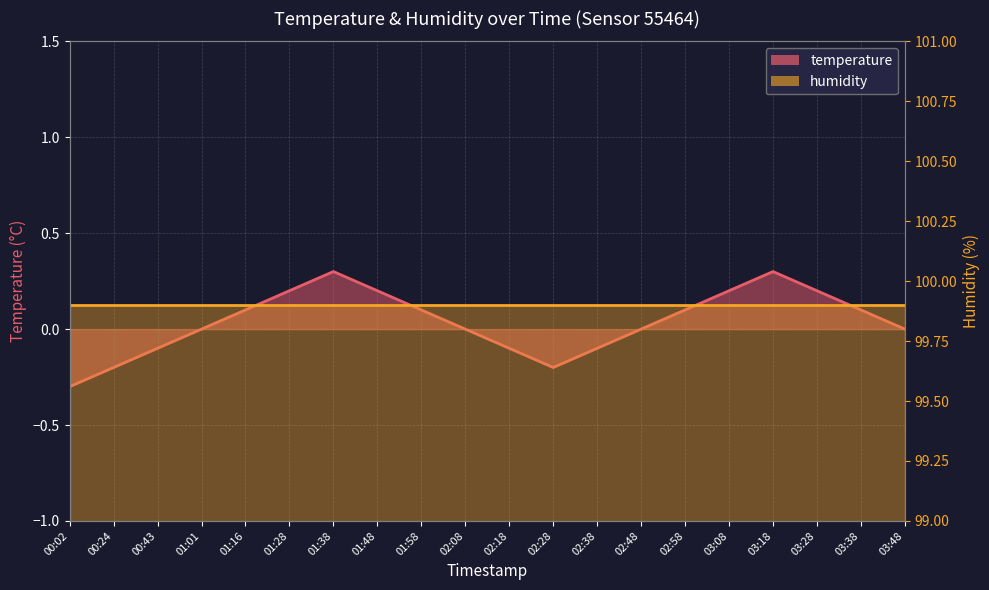

True or false: the data shows -0.1 at 02:18.

True